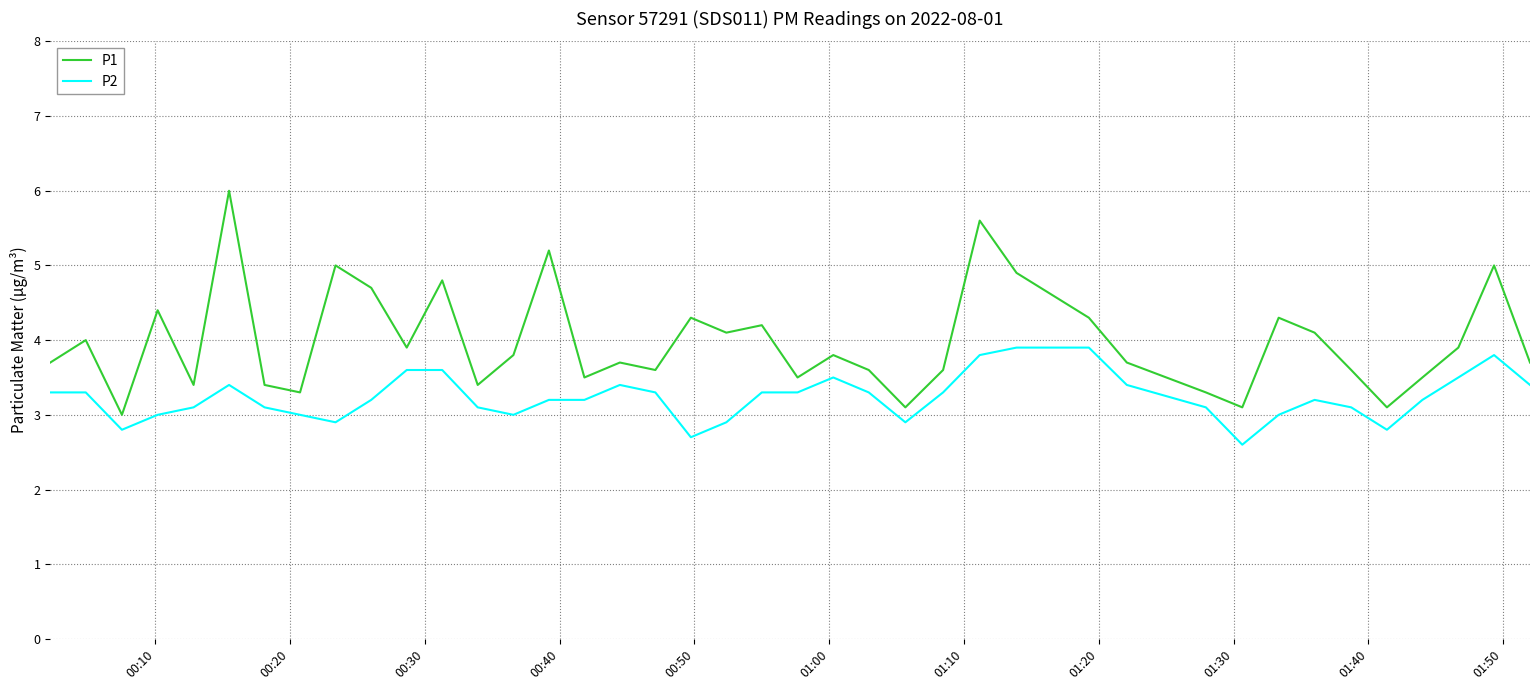

How many lines are shown in the chart?

2